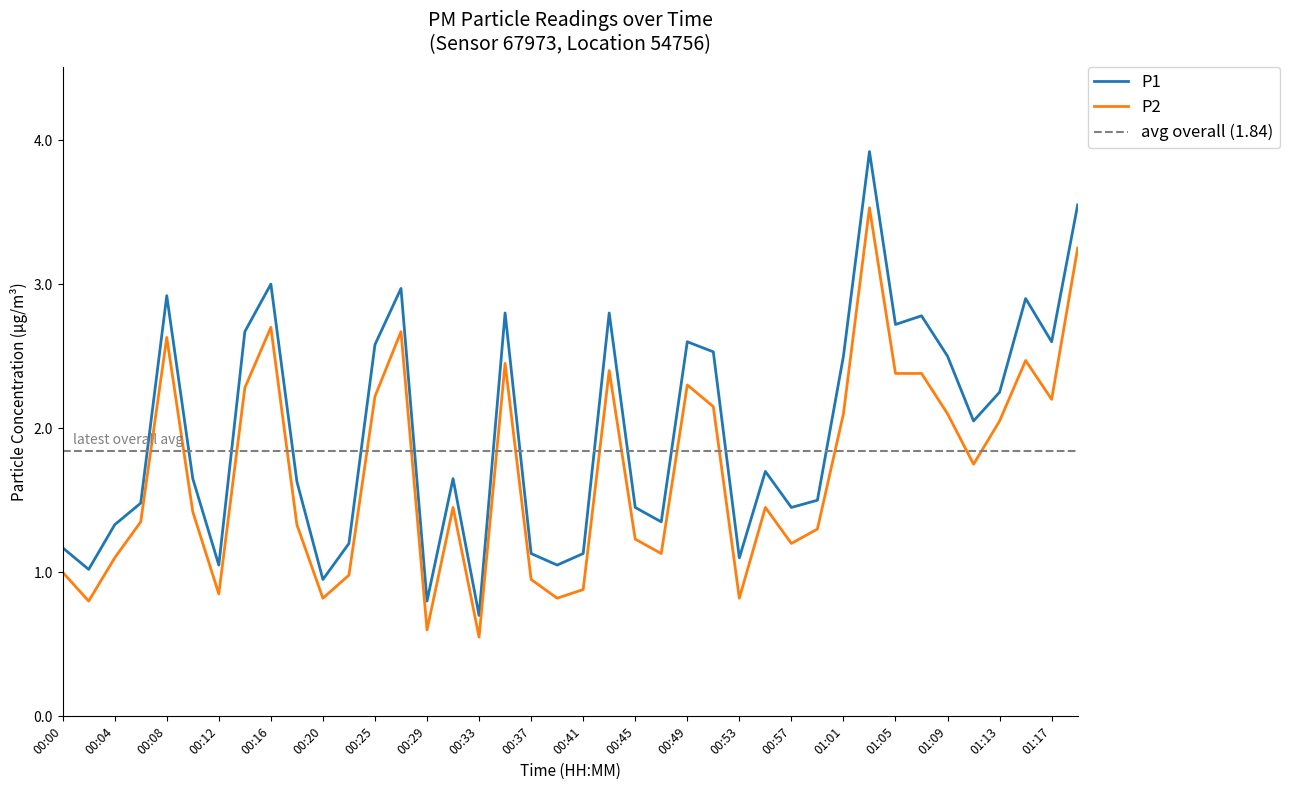

What is the value of the P1 point at the 37th from the left?

2.2